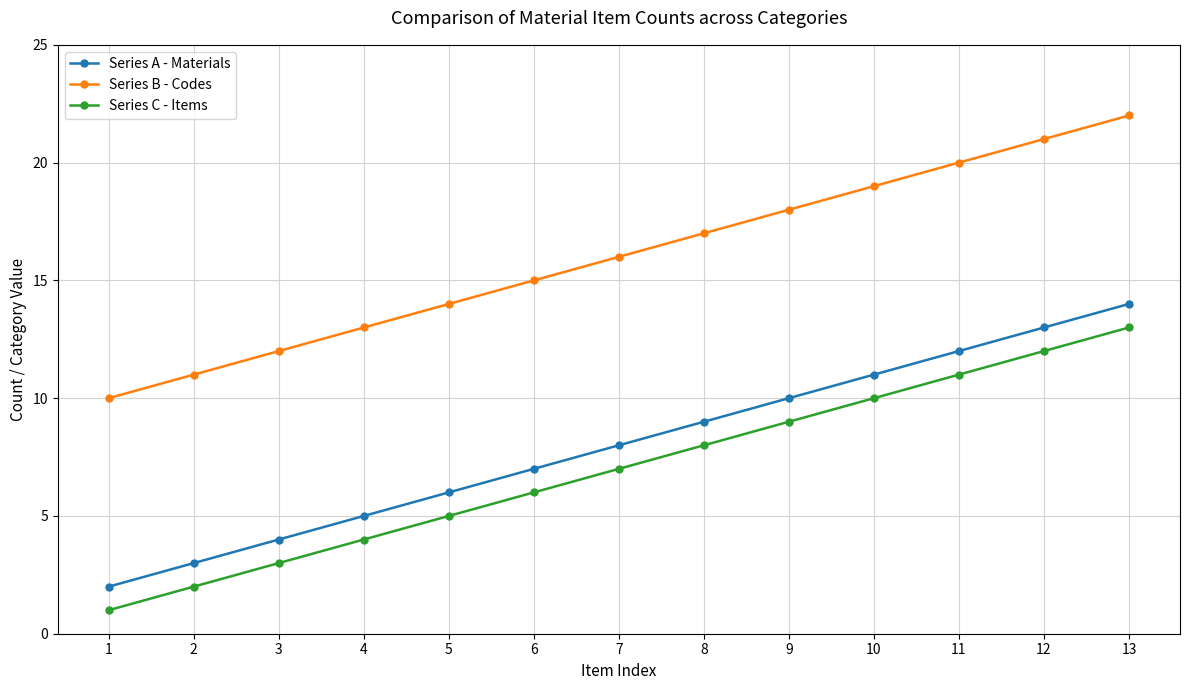

Reading left to right, what are all the values shown in this chart?

Series A - Materials: 1=2	2=3	3=4	4=5	5=6	6=7	7=8	8=9	9=10	10=11	11=12	12=13	13=14
Series B - Codes: 1=10	2=11	3=12	4=13	5=14	6=15	7=16	8=17	9=18	10=19	11=20	12=21	13=22
Series C - Items: 1=1	2=2	3=3	4=4	5=5	6=6	7=7	8=8	9=9	10=10	11=11	12=12	13=13